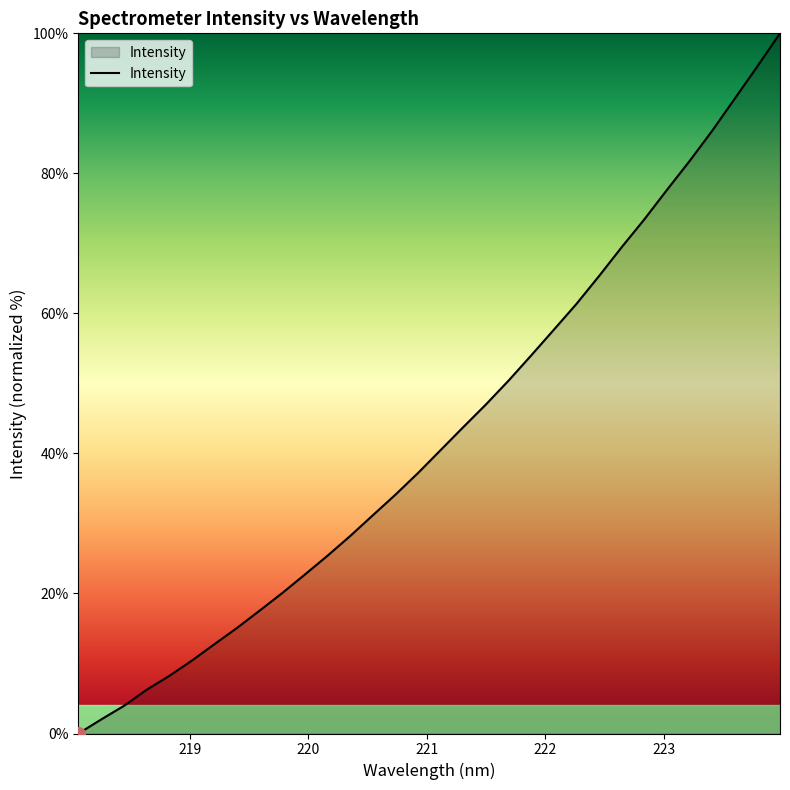

Does the chart have visible grid lines?

No